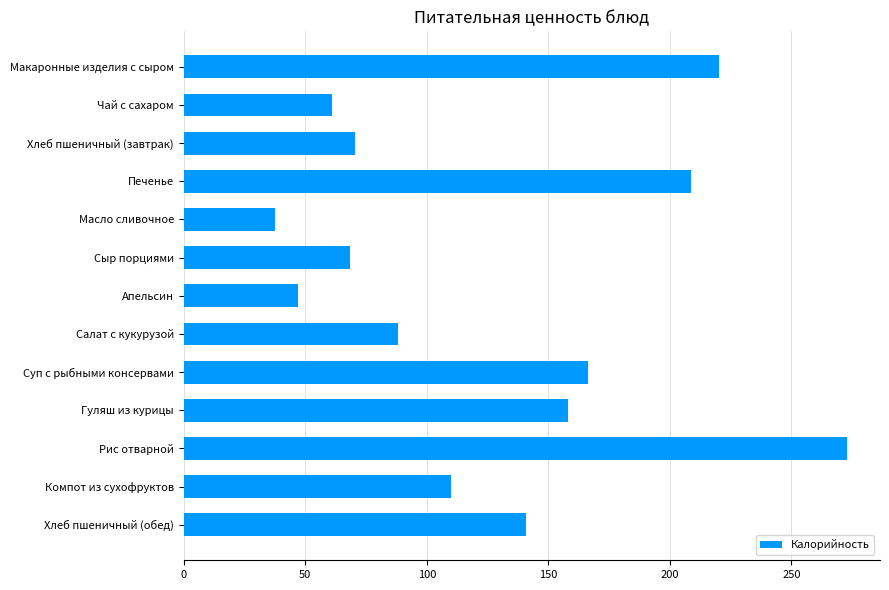

How many bars are there in total?

13